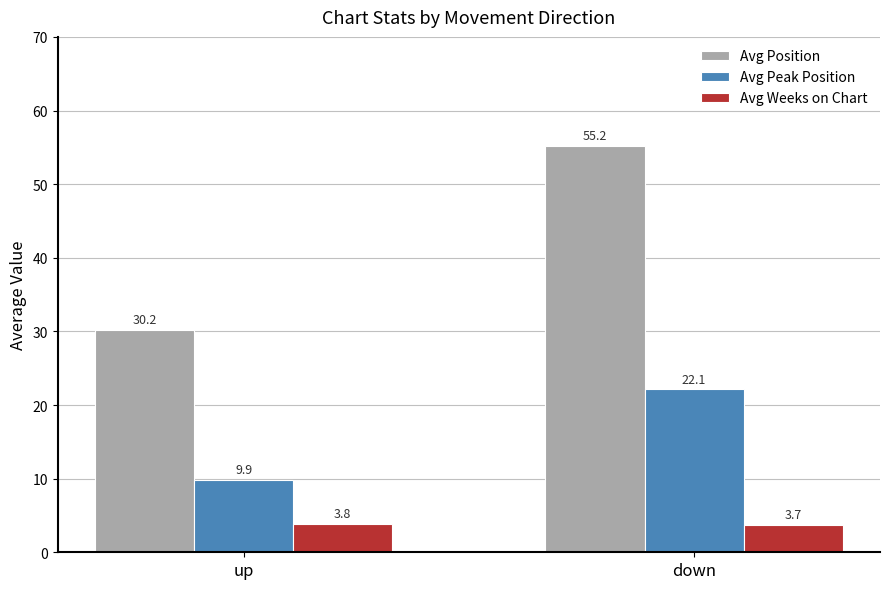

At up, list the series in order from smallest to largest.

Avg Weeks on Chart, Avg Peak Position, Avg Position